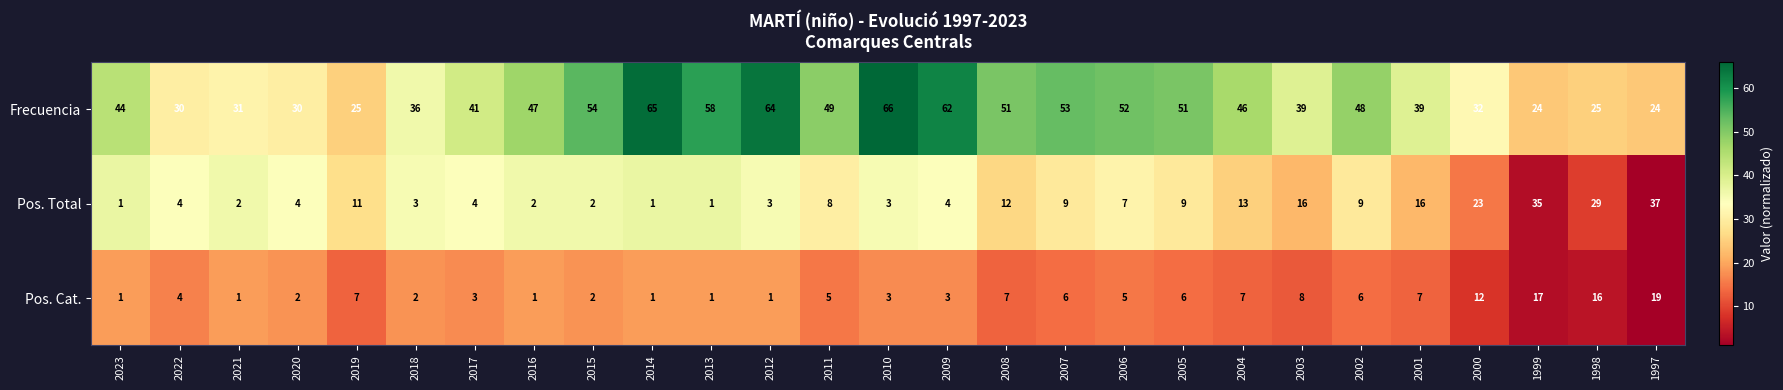

Which series has the largest total across all categories?

Frecuencia